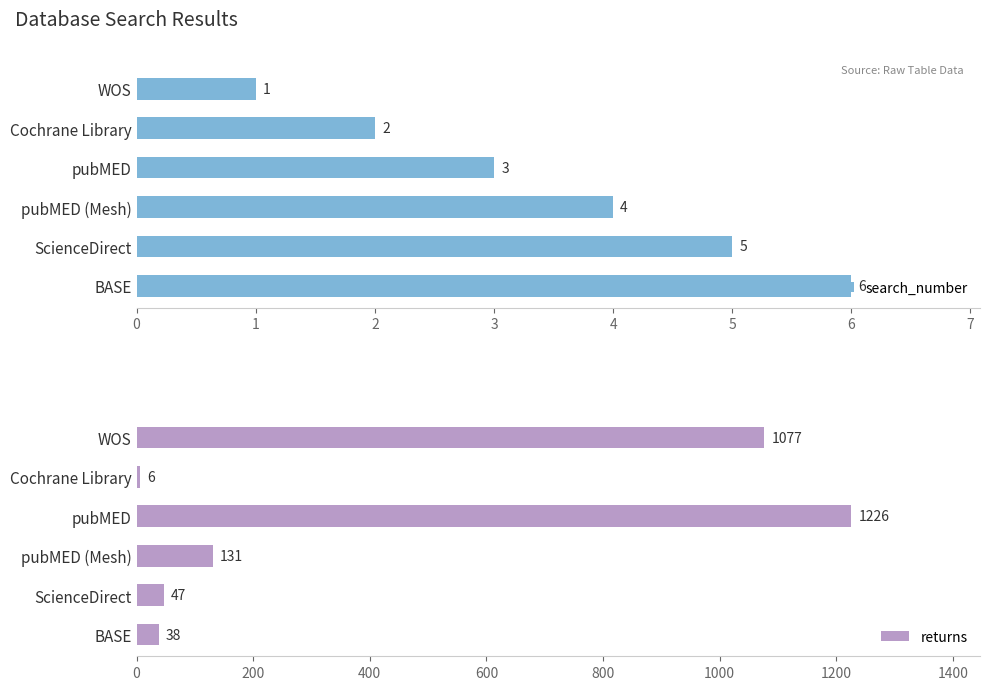

List the labels in order of search_number value, largest first.

BASE, ScienceDirect, pubMED (Mesh), pubMED, Cochrane Library, WOS